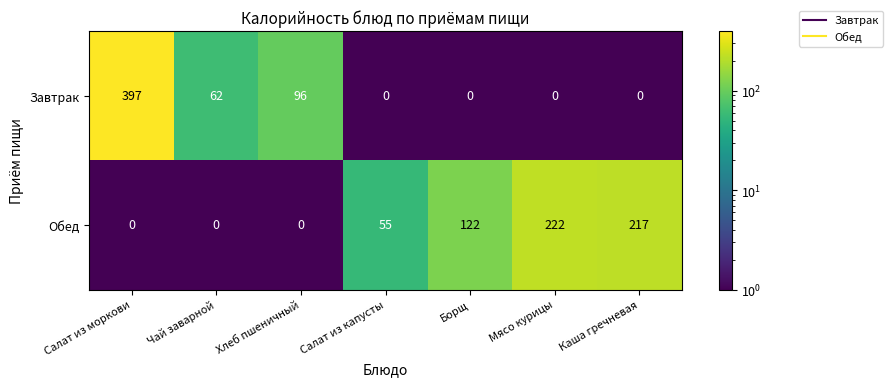

What is the difference between the highest and lowest values at Чай заварной?

62